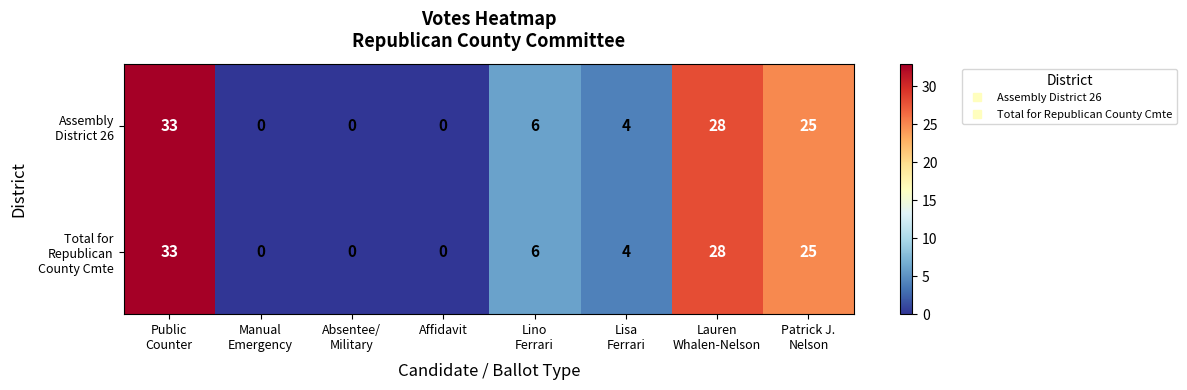

How many series are shown in this chart?

2